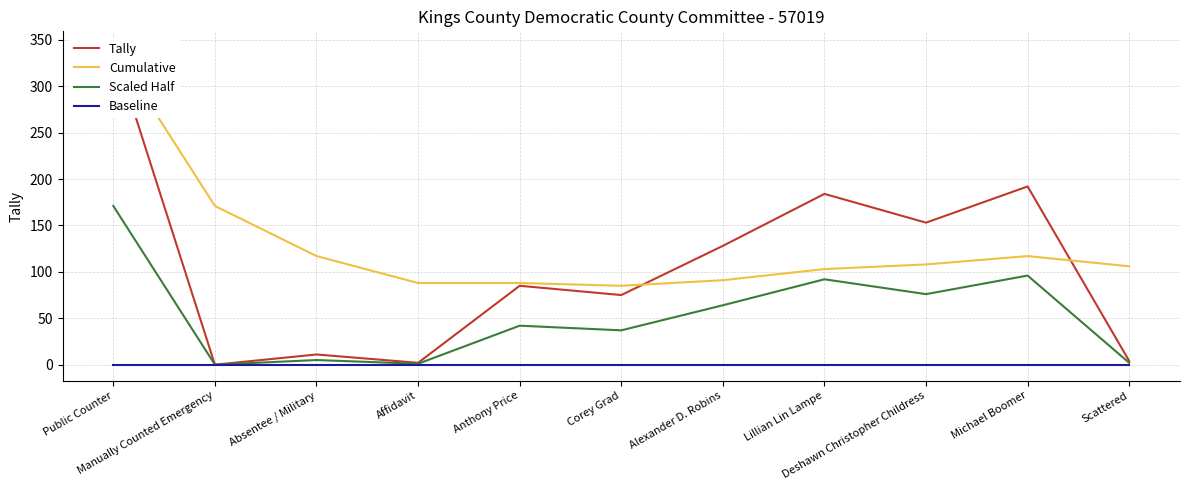

Does the chart display data point markers on the line(s)?

No